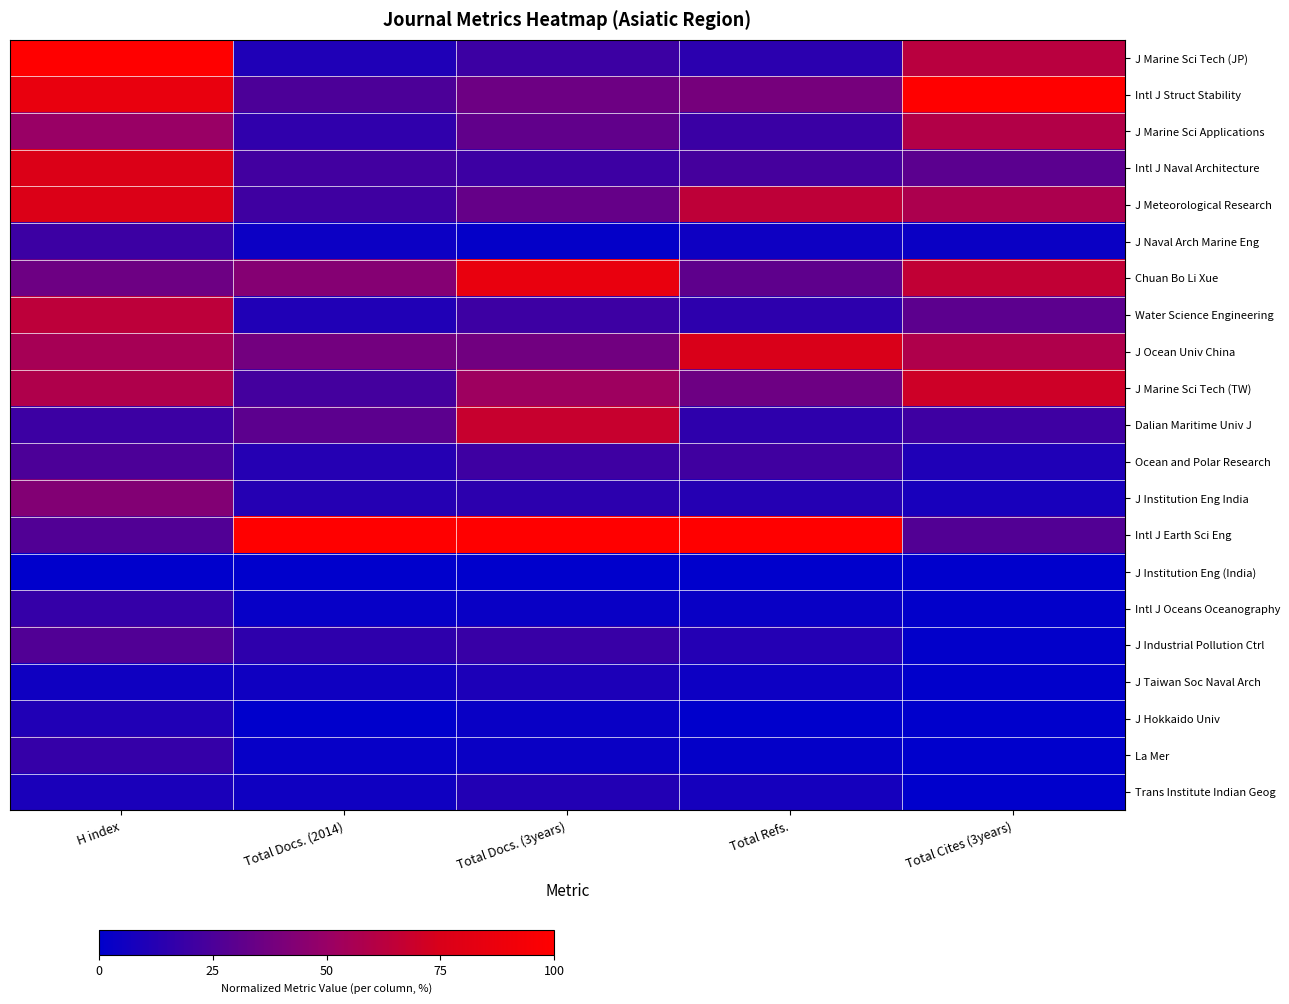

Which series has the widest spread of values?

J Marine Sci Tech (JP)